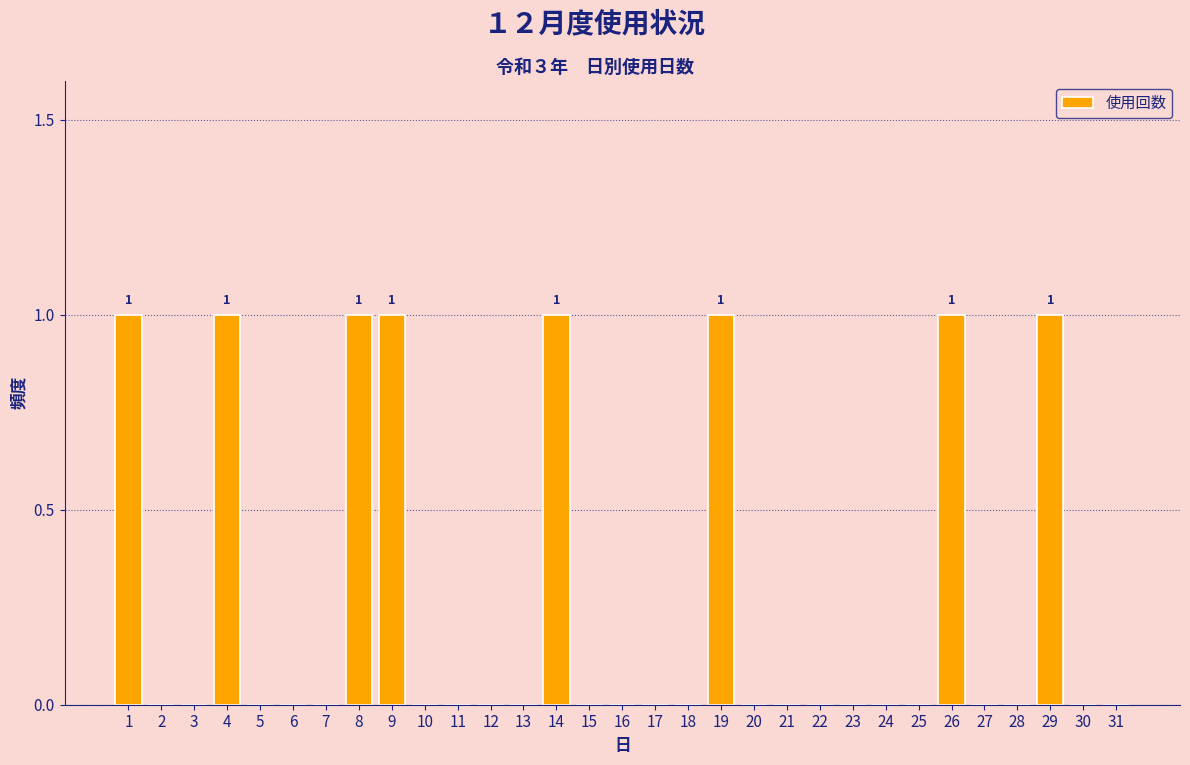

What is the change in value from 16 to 26?

+1